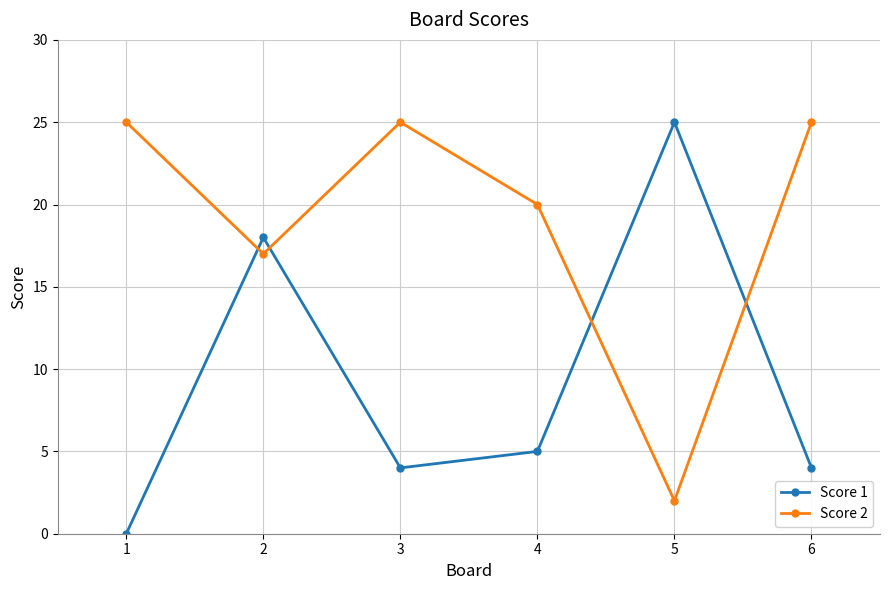

The Score 1 series shows 0 at 1. True or false?

True